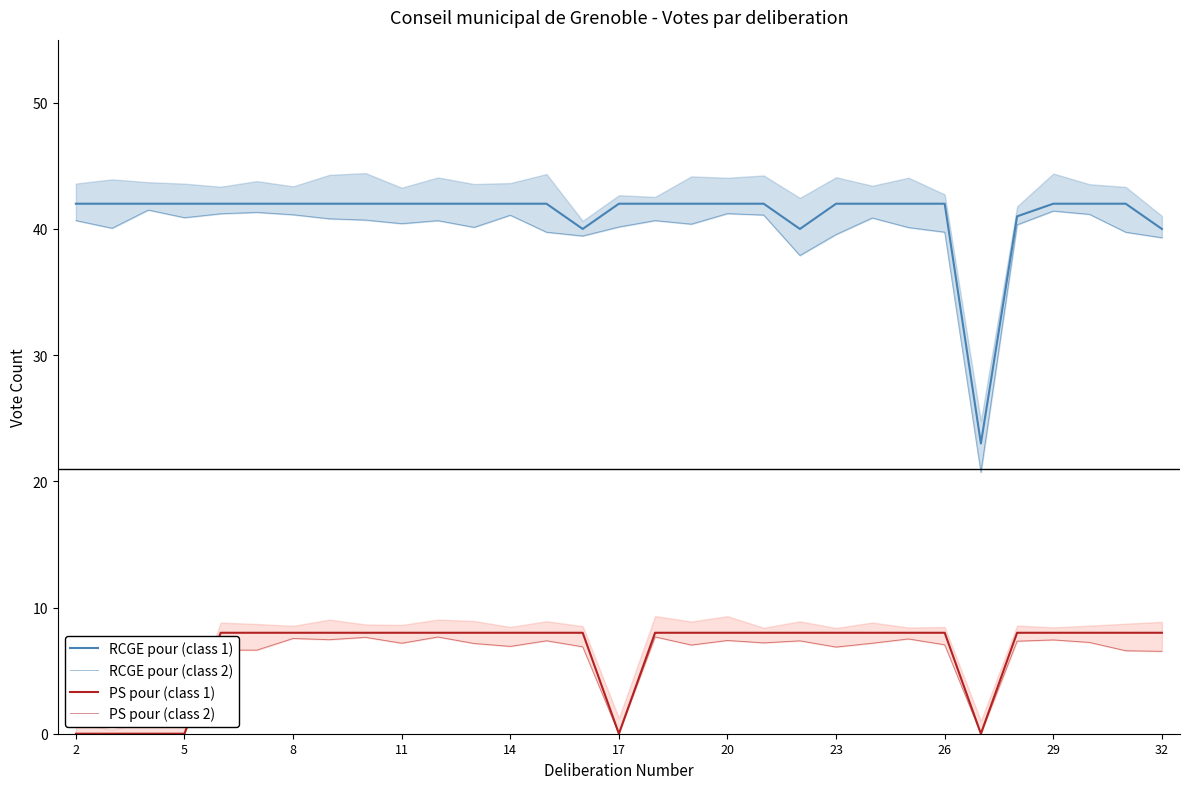

True or false: PS pour (class 1) has more than 2 interior local peaks.

False